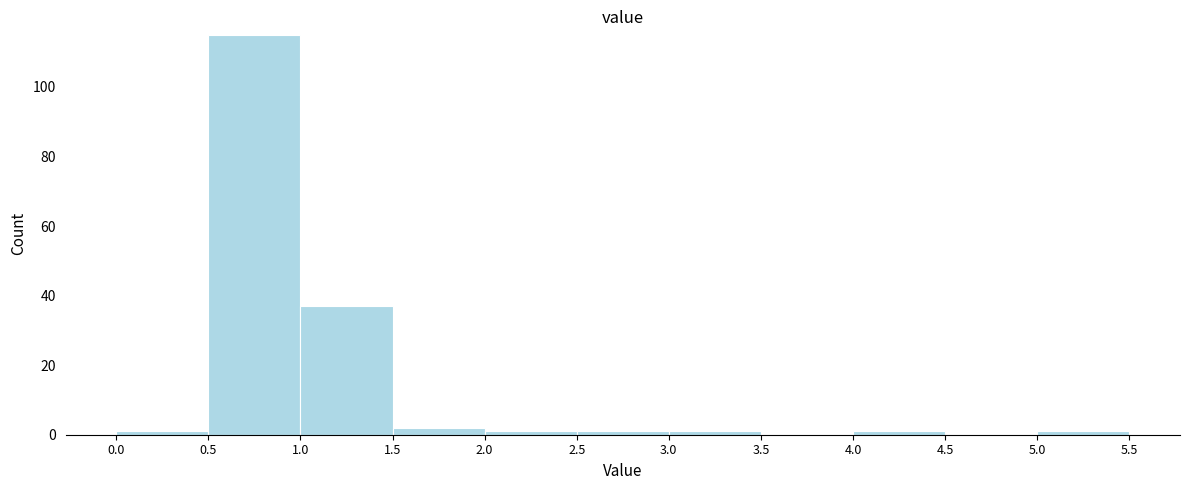

Over which range of the x-axis is the bar tallest?

0.5 to 1.0